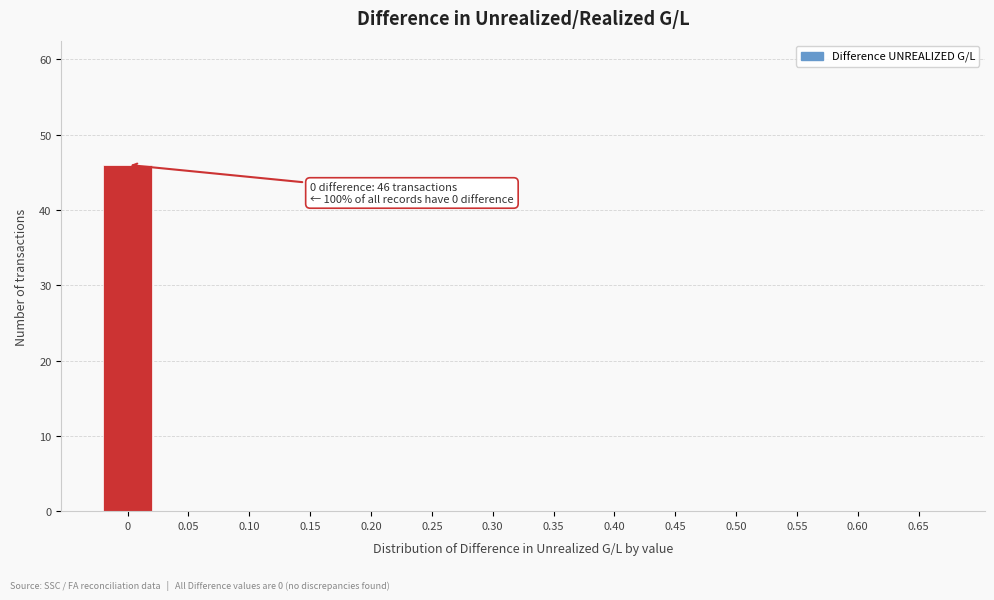

Reading right to left, what are all the values shown in this chart?

0.65=0	0.60=0	0.55=0	0.50=0	0.45=0	0.40=0	0.35=0	0.30=0	0.25=0	0.20=0	0.15=0	0.10=0	0.05=0	0=46